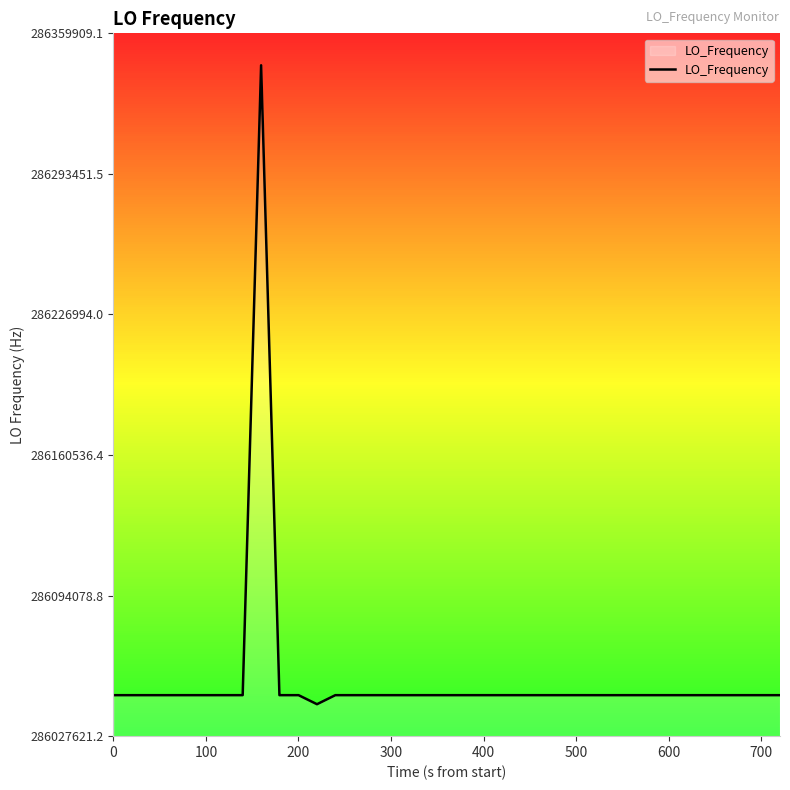

What is the smallest value displayed?

286042725.2